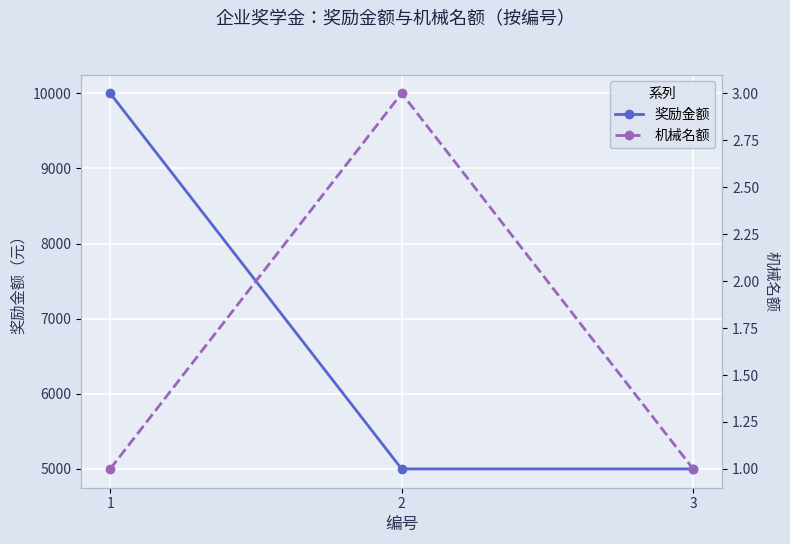

At which label is 机械名额 closest to 2?

1